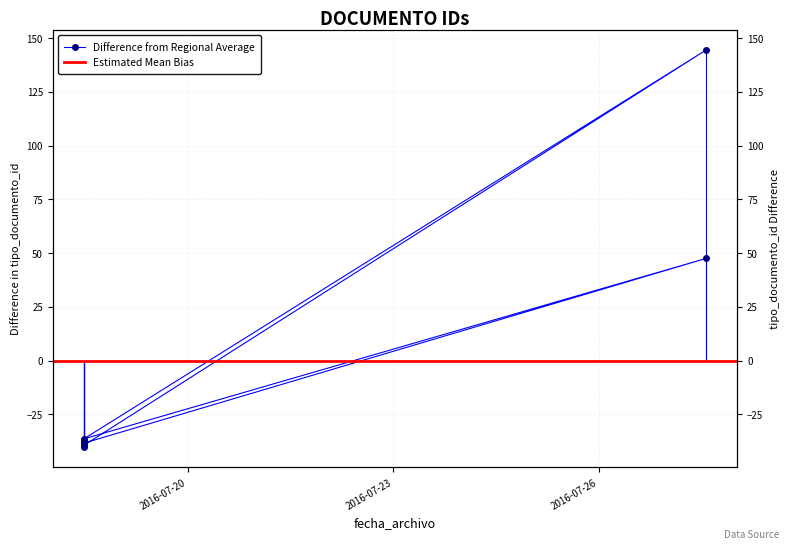

What is the change in value from 2016-07-18 11:36:41 to 2016-07-18 11:36:41?

+1.0